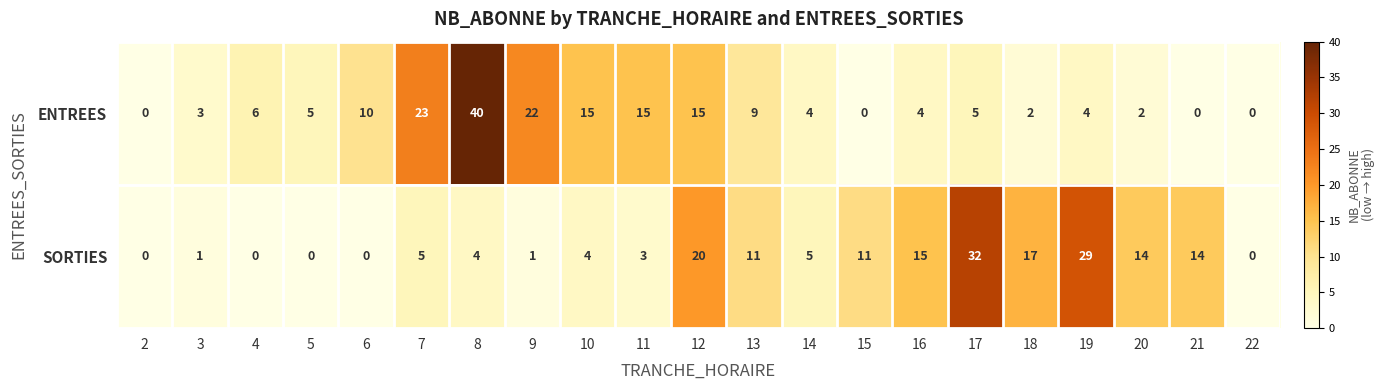

What is the maximum value shown in the chart?

40